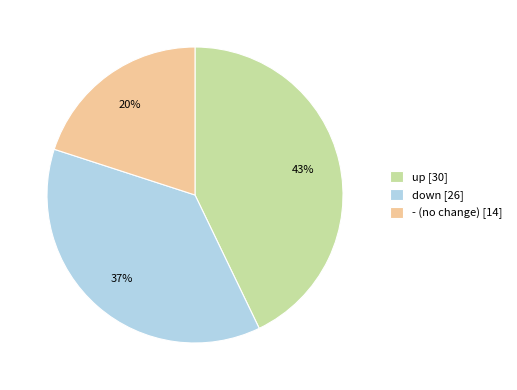

Is it true that up is 57% of the pie?

False